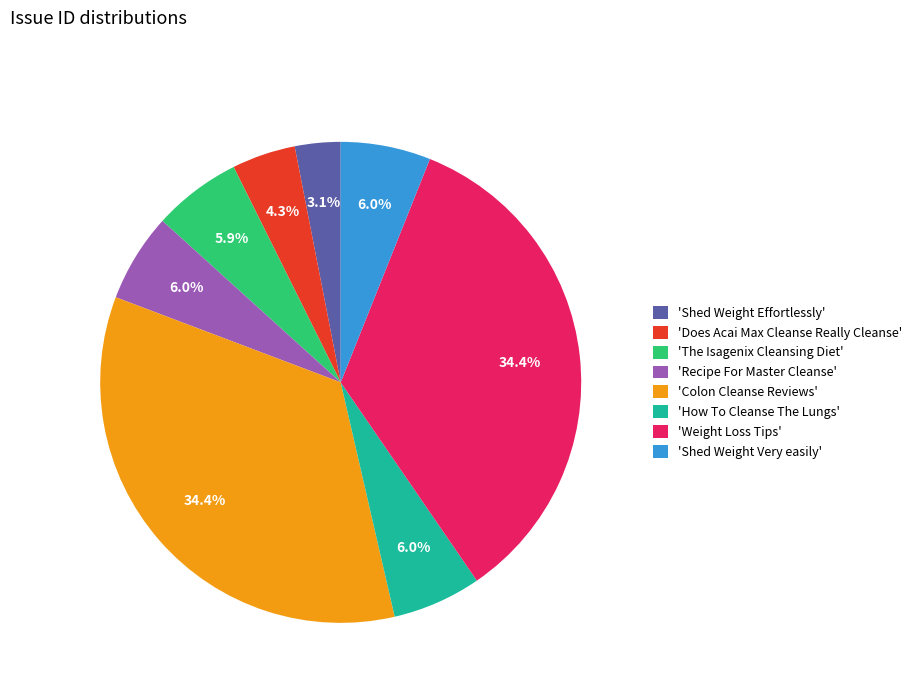

Which category has the smallest portion of the pie?

'Shed Weight Effortlessly'